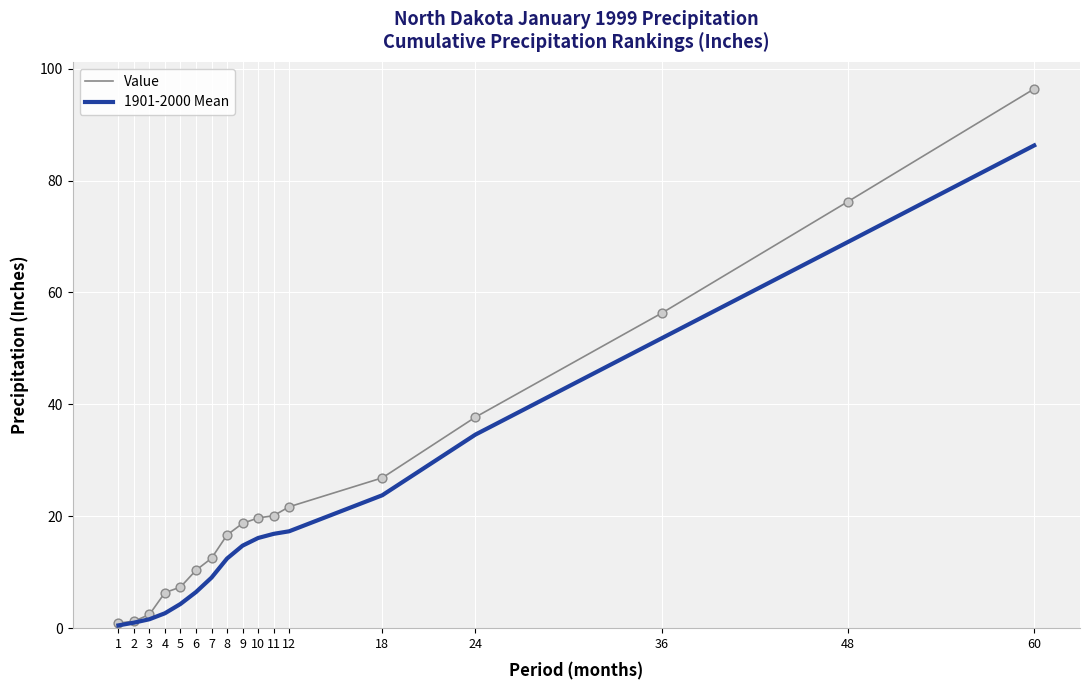

Which series has the largest total across all categories?

Value